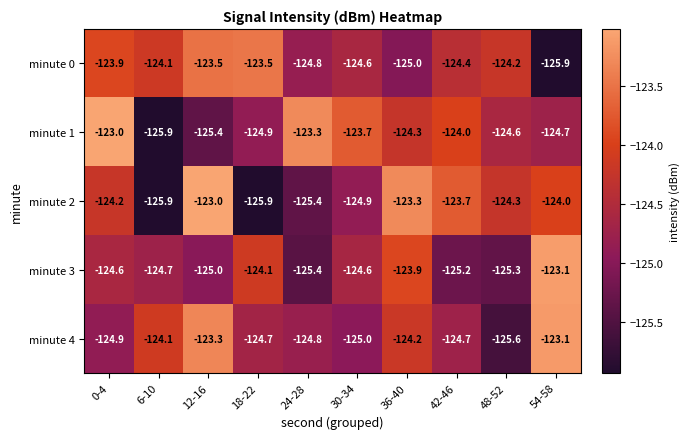

What is the spread (max minus min) of values at 48-52?

1.4